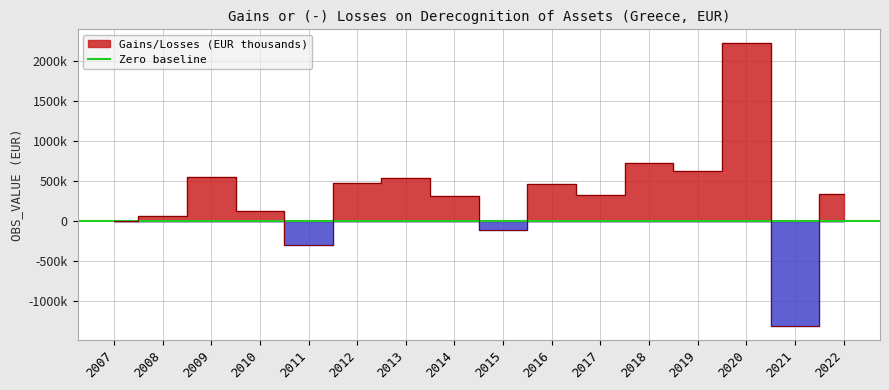

What is the value of the 14th point from the left?

2223433.9